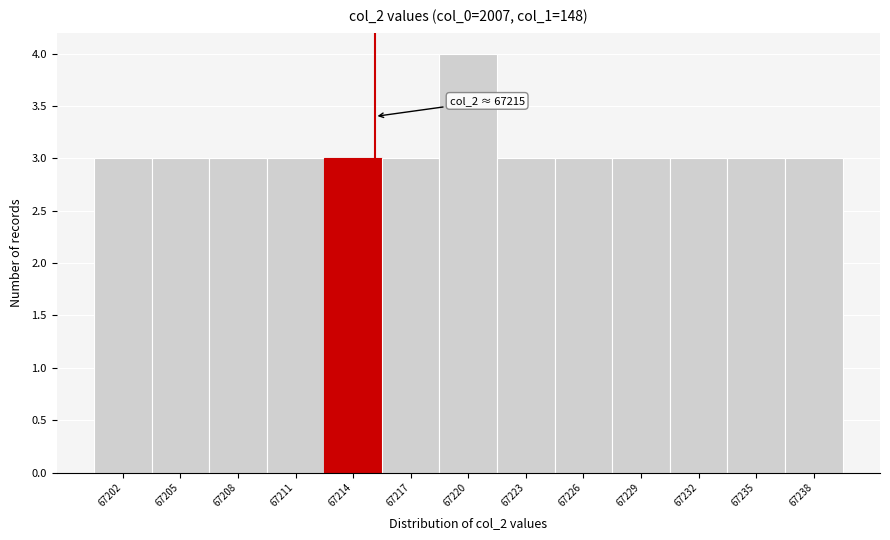

Reading left to right, what are all the values shown in this chart?

3	3	3	3	3	3	4	3	3	3	3	3	3